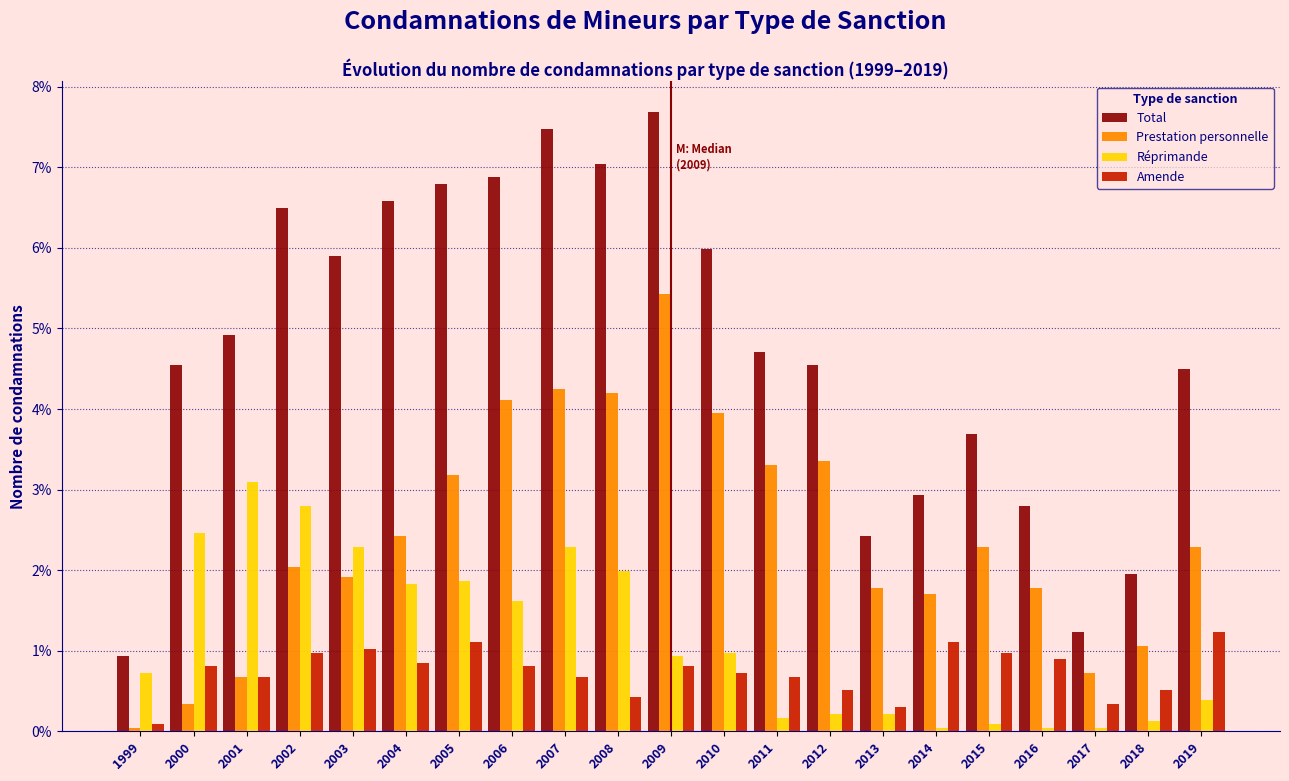

Rank the series by their maximum value, from lowest to highest.

Amende, Réprimande, Prestation personnelle, Total